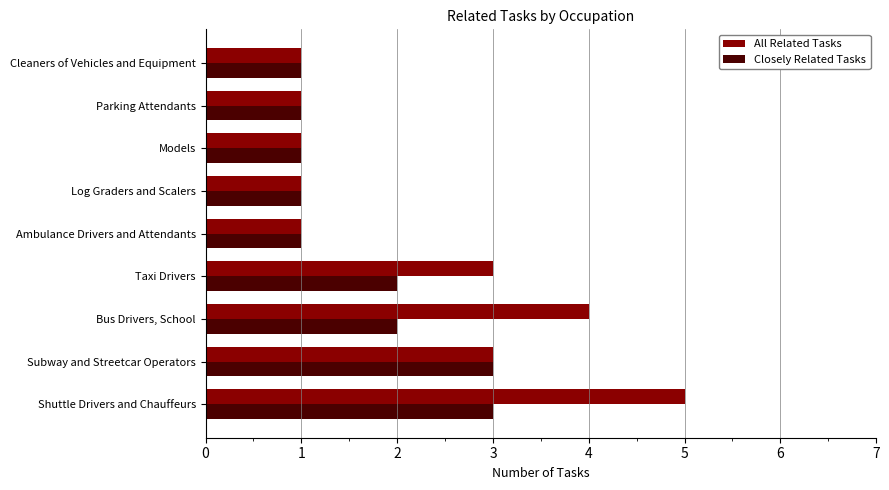

Rank the series by their average value, from lowest to highest.

Closely Related Tasks, All Related Tasks